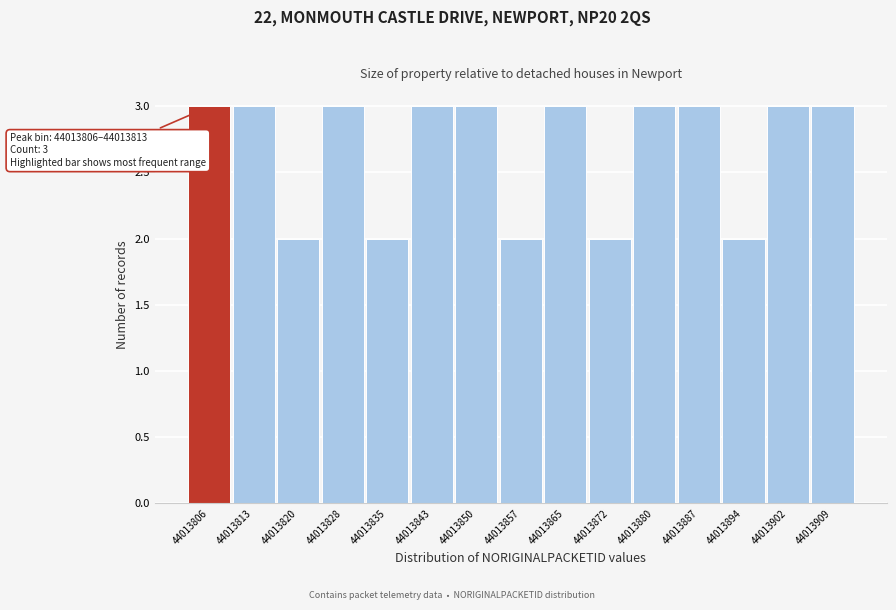

Reading right to left, transcribe all the data shown in this chart.

44013909=3	44013902=3	44013894=2	44013887=3	44013880=3	44013872=2	44013865=3	44013857=2	44013850=3	44013843=3	44013835=2	44013828=3	44013820=2	44013813=3	44013806=3